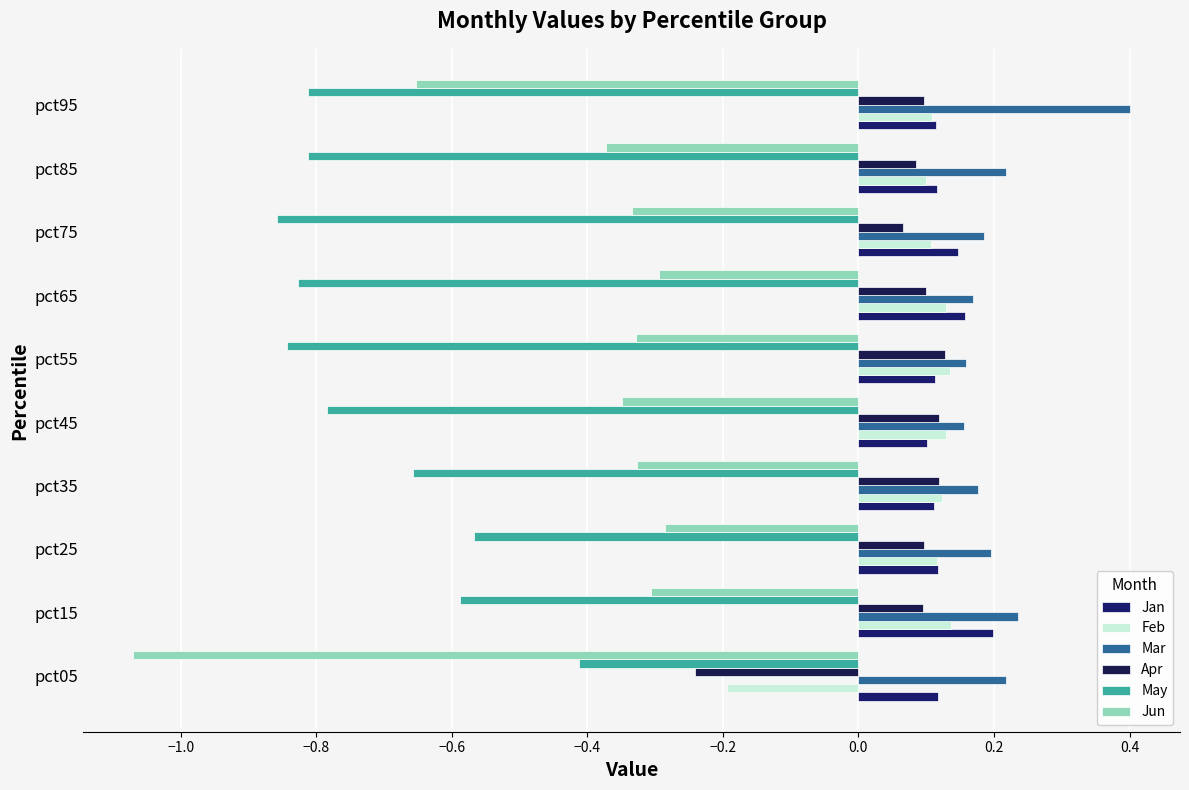

Count the number of data series in this chart.

6